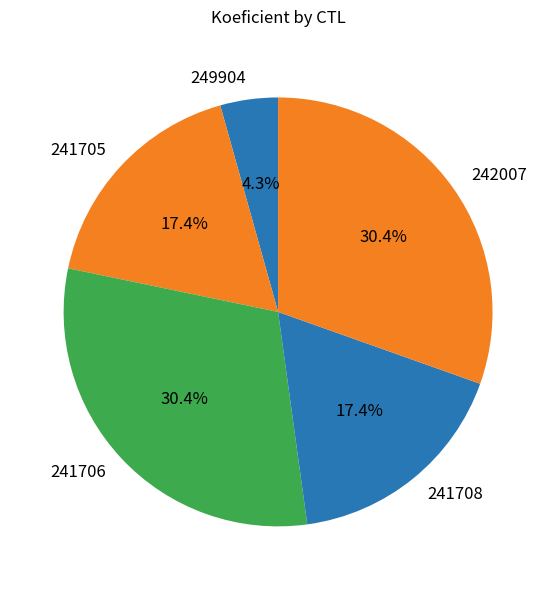

How many segments does this pie chart have?

5